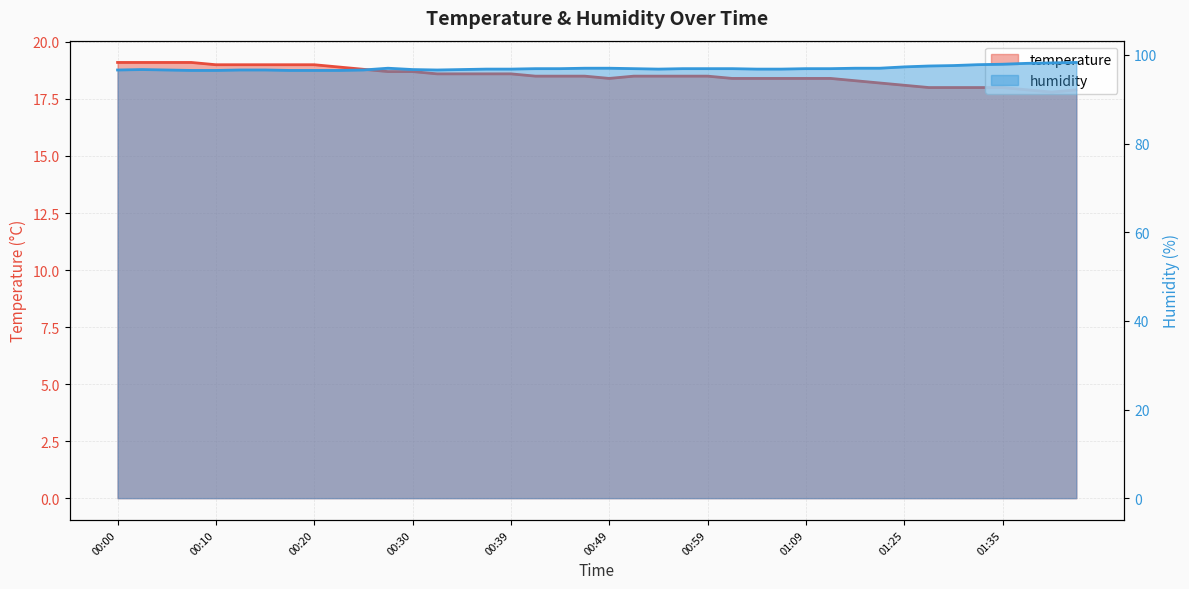

True or false: humidity and temperature cross at least once.

False